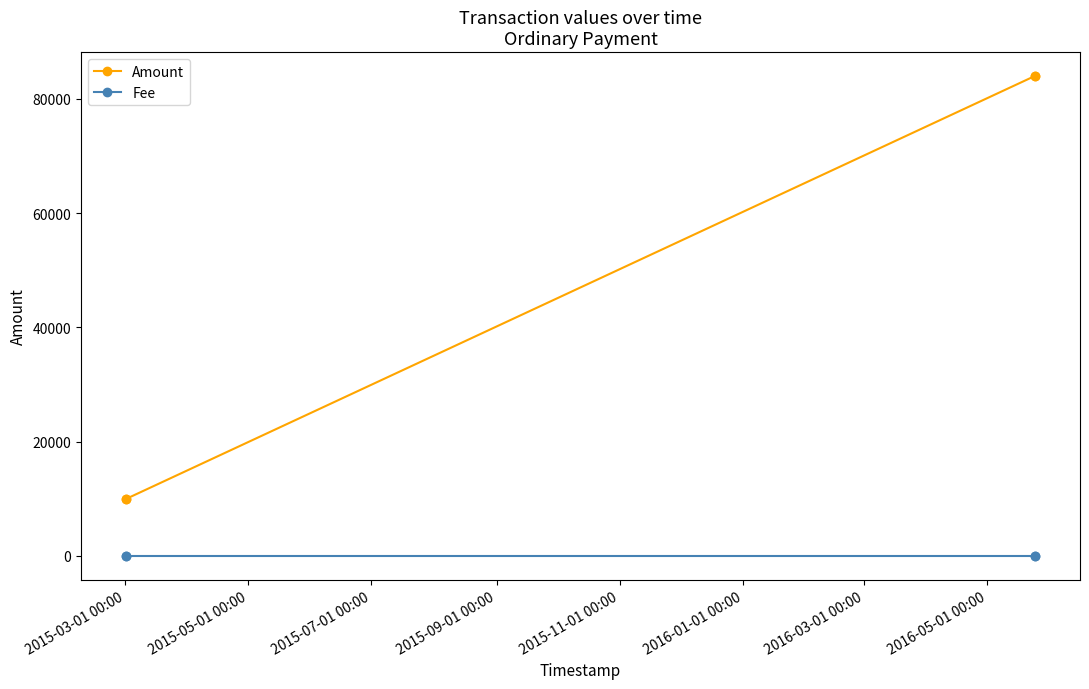

Which series has the largest range (max minus min)?

Amount